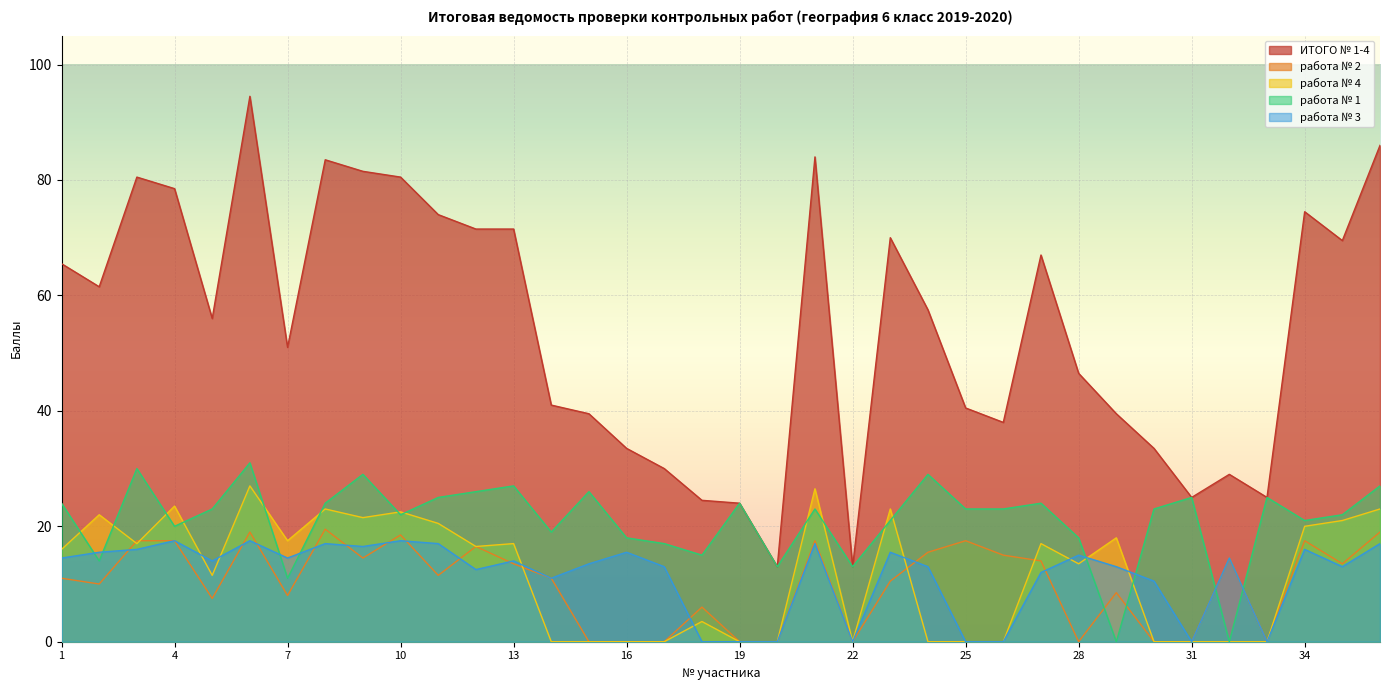

True or false: ИТОГО № 1-4 and работа № 4 intersect in this chart.

False